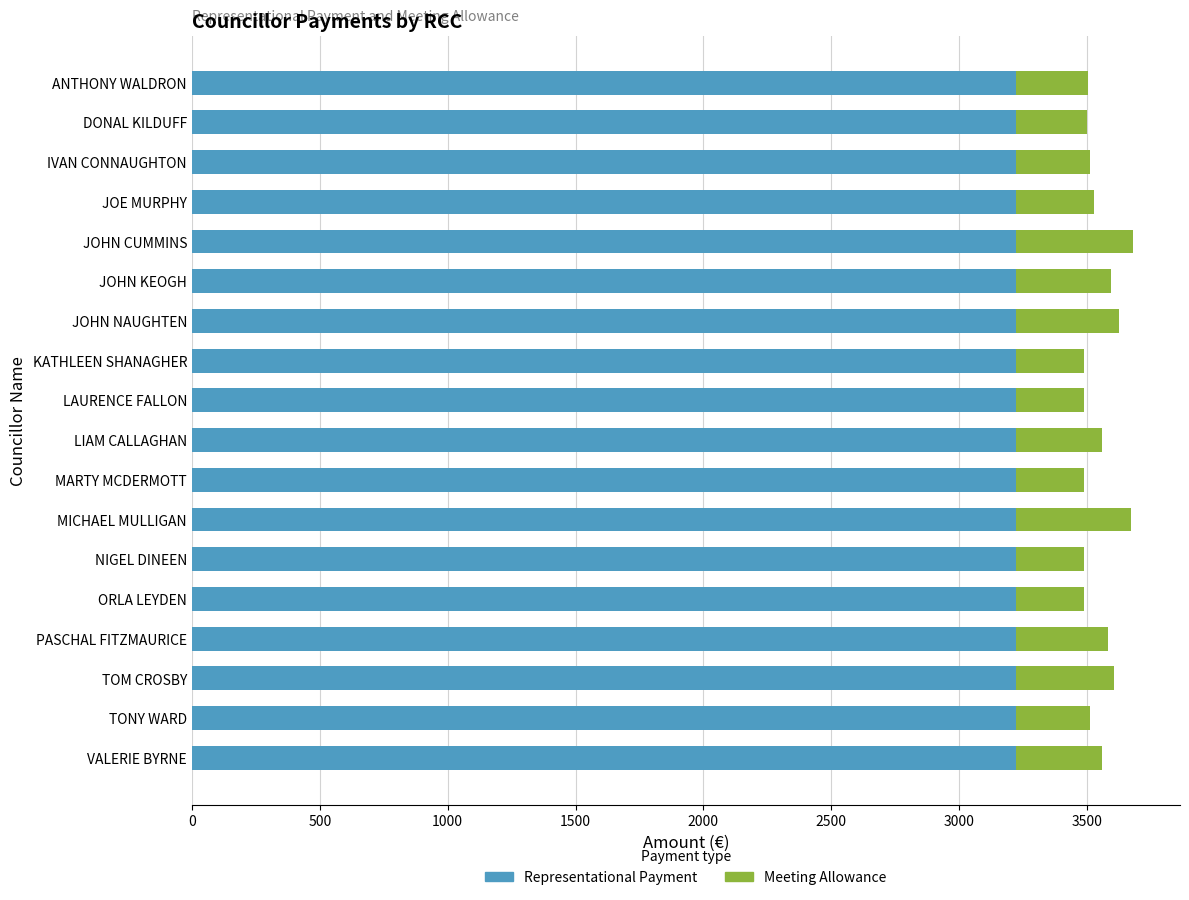

What is the total value across all series at MICHAEL MULLIGAN?

3673.4